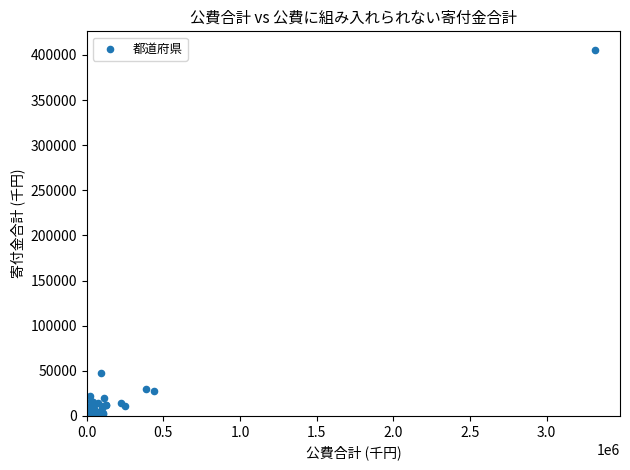

What Y value in the scatter plot is closest to 203359?

47404